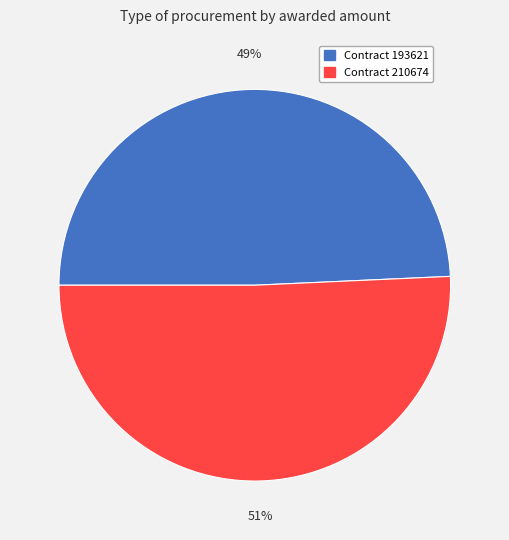

Rank the categories by value from lowest to highest.

Contract 193621, Contract 210674